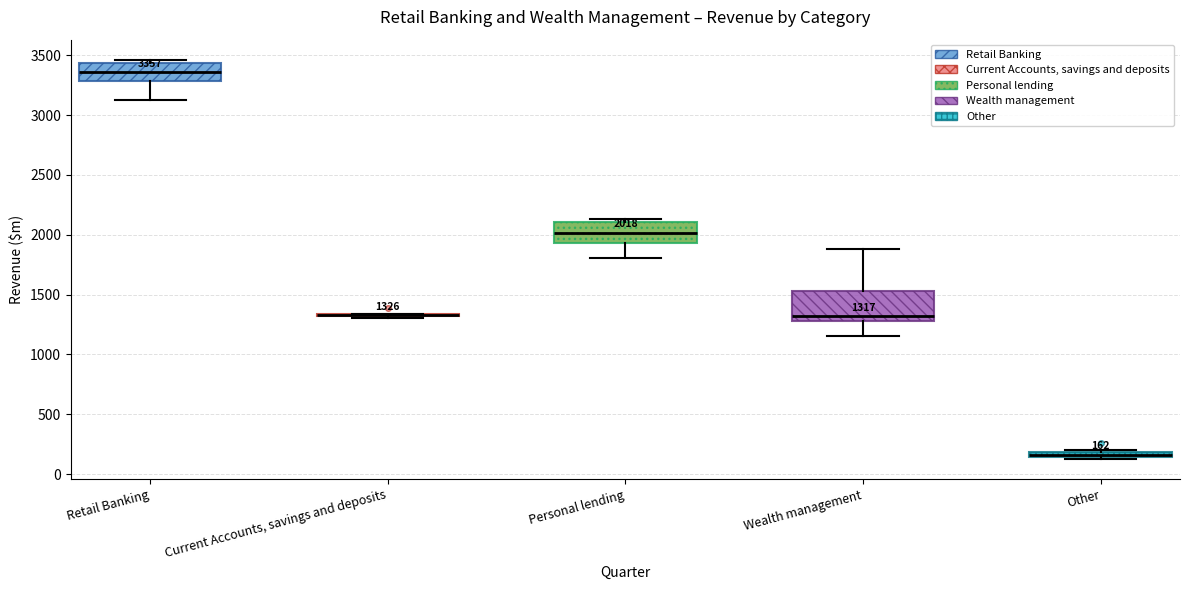

Comparing the boxes themselves (not the whiskers), which one is the tallest?

Wealth management